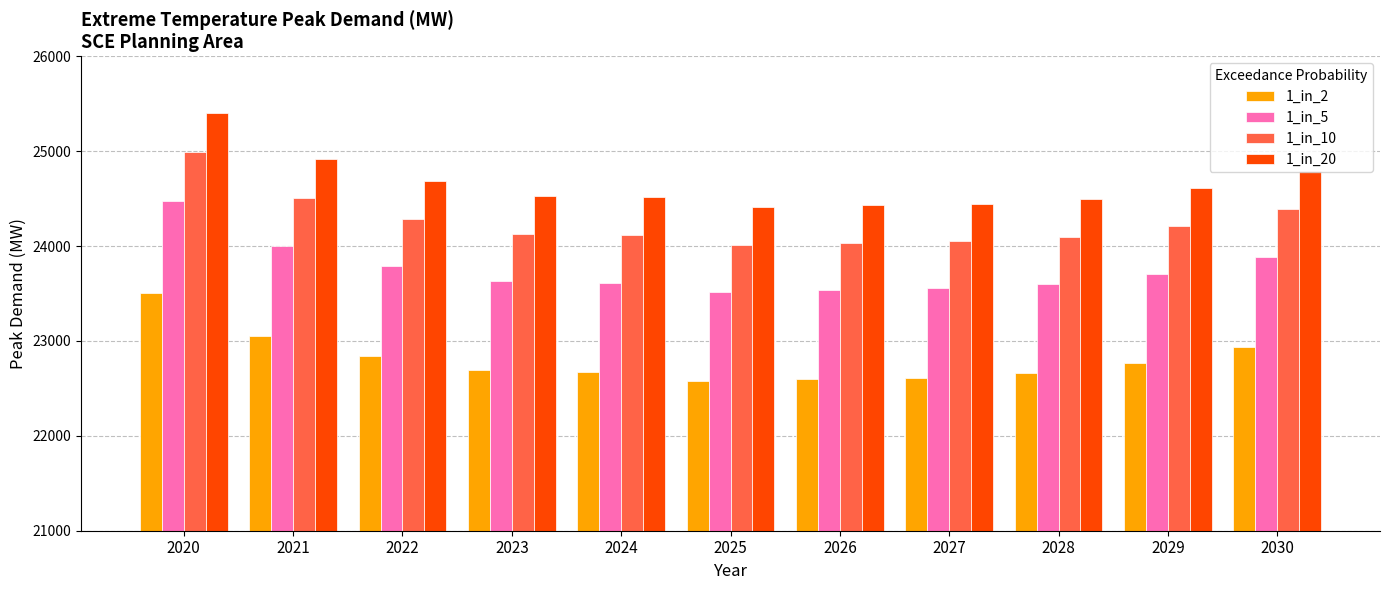

At which category does the chart reach its peak across all series?

2020